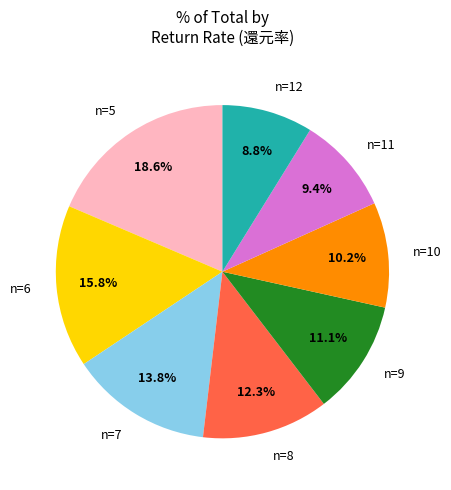

Is there any slice that represents more than half of the pie?

No